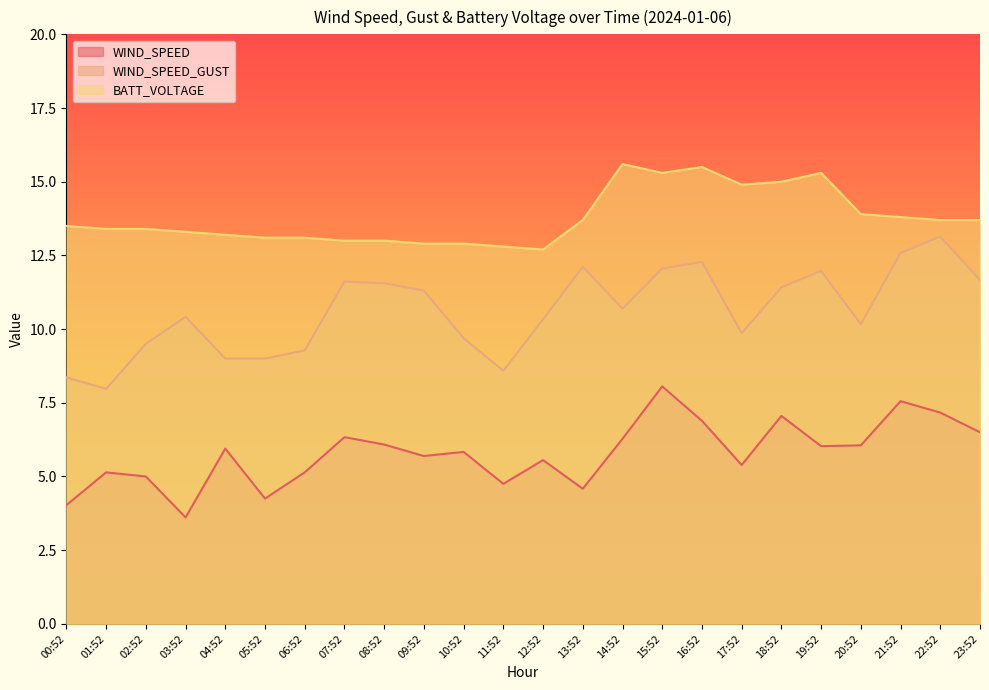

What is the total value across all series at 22:52?

34.0